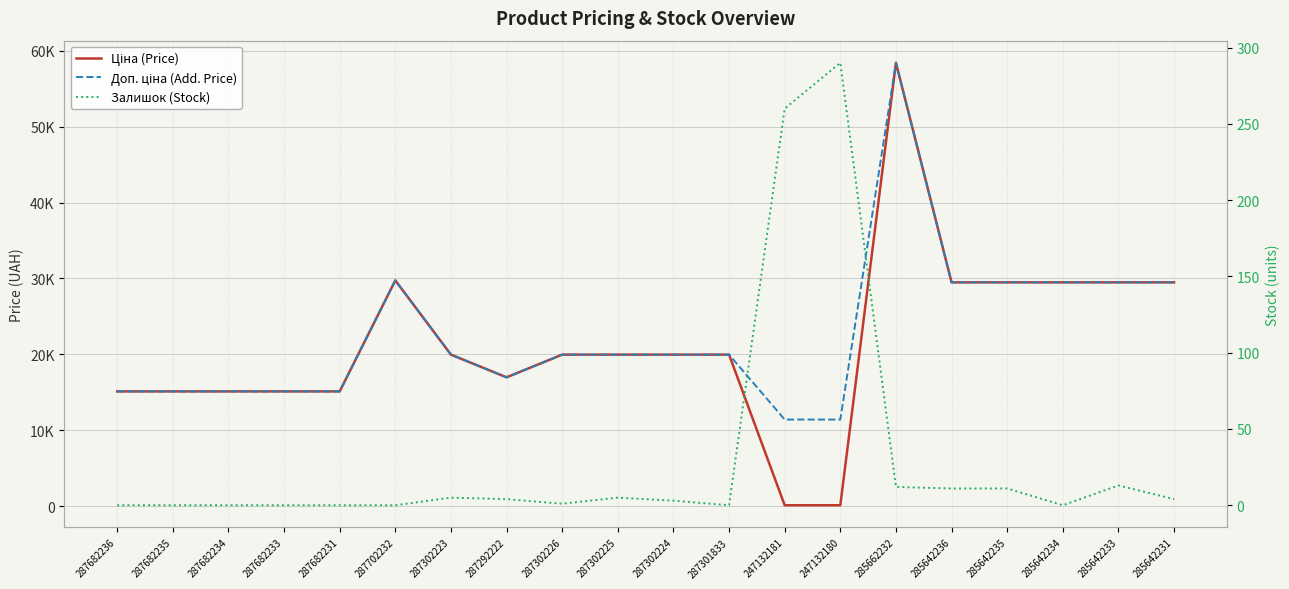

Reading left to right, what are all the values shown in this chart?

Ціна (Price): 287682236=15120.0	287682235=15120.0	287682234=15120.0	287682233=15120.0	287682231=15120.0	287702232=29747.2	287302223=19964.2	287292222=16976.3	287302226=19964.2	287302225=19964.2	287302224=19964.2	287301833=19964.2	247132181=114.1	247132180=114.1	285662232=58426.5	285642236=29491.5	285642235=29491.5	285642234=29491.5	285642233=29491.5	285642231=29491.5
Доп. ціна (Add. Price): 287682236=15120.0	287682235=15120.0	287682234=15120.0	287682233=15120.0	287682231=15120.0	287702232=29747.2	287302223=19964.2	287292222=16976.3	287302226=19964.2	287302225=19964.2	287302224=19964.2	287301833=19964.2	247132181=11410.0	247132180=11410.0	285662232=58426.5	285642236=29491.5	285642235=29491.5	285642234=29491.5	285642233=29491.5	285642231=29491.5
Залишок (Stock): 287682236=0.0	287682235=0.0	287682234=0.0	287682233=0.0	287682231=0.0	287702232=0.0	287302223=5.0	287292222=4.0	287302226=1.0	287302225=5.0	287302224=3.0	287301833=0.0	247132181=260.0	247132180=290.0	285662232=12.0	285642236=11.0	285642235=11.0	285642234=0.0	285642233=13.0	285642231=4.0